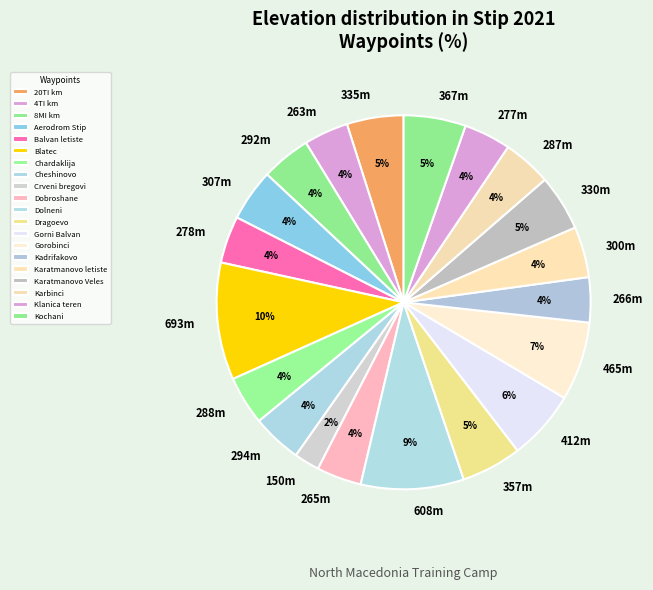

Count the number of slices in the pie.

20